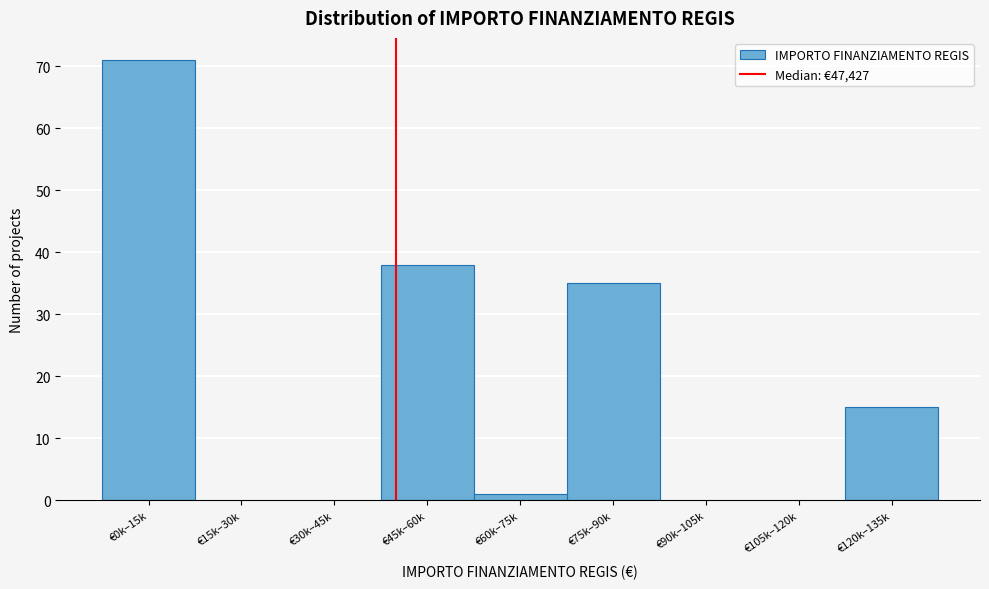

Reading left to right, transcribe all the data shown in this chart.

€0k–15k=71	€15k–30k=0	€30k–45k=0	€45k–60k=38	€60k–75k=1	€75k–90k=35	€90k–105k=0	€105k–120k=0	€120k–135k=15